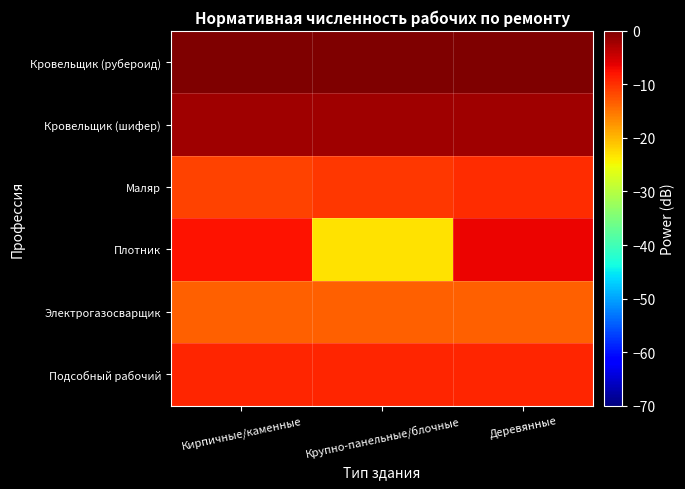

Which series has the largest range (max minus min)?

Плотник